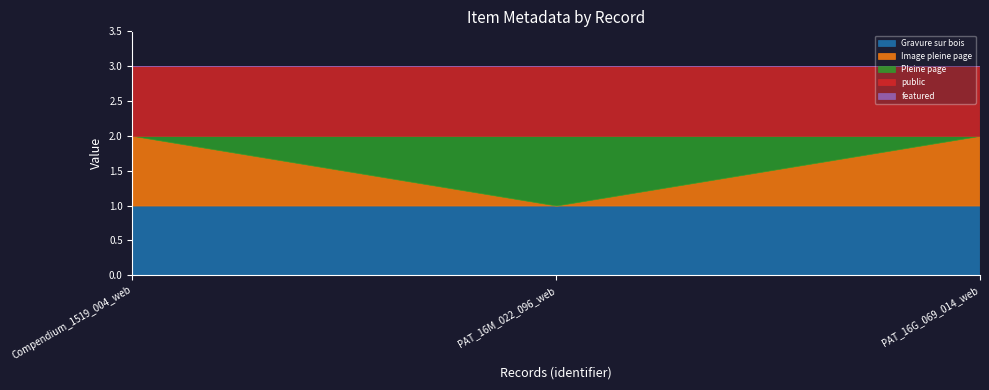

Rank the series at PAT_16M_022_096_web from highest to lowest value.

Gravure sur bois, Pleine page, public, Image pleine page, featured